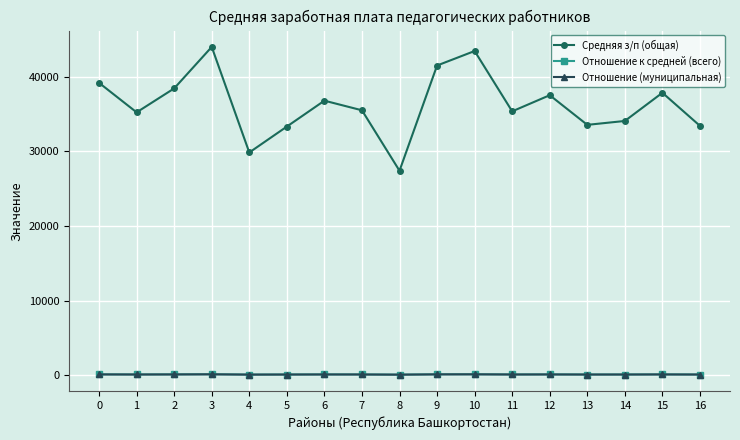

The Отношение (муниципальная) series shows 85.1 at 13. True or false?

True